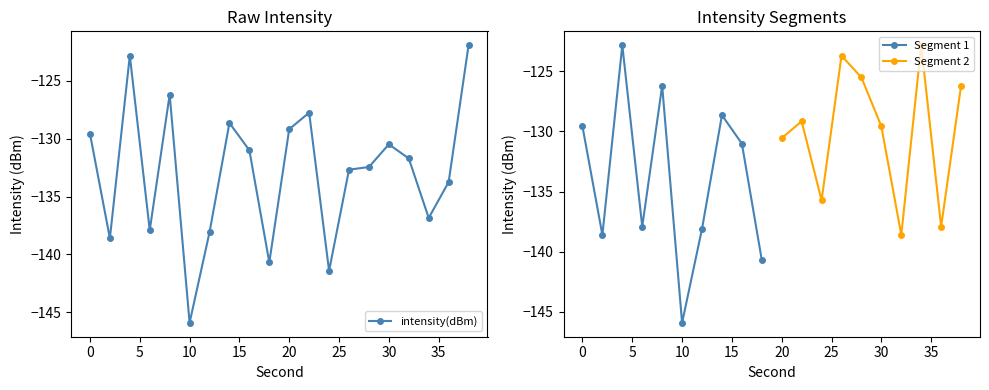

What is the value of the 5th point from the left?

-126.2